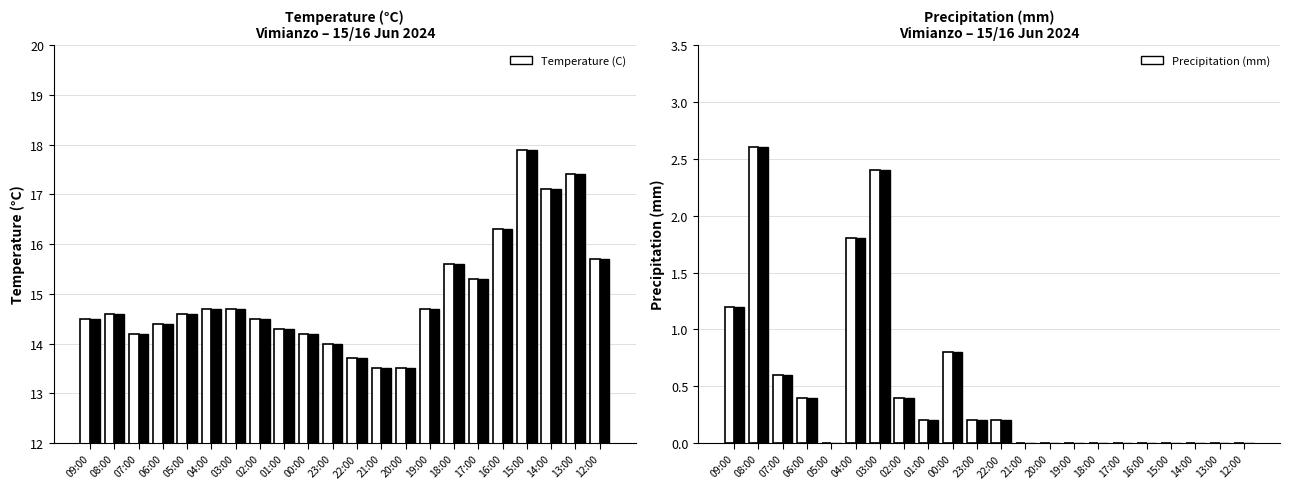

Reading left to right, what are all the values shown in this chart?

Temperature (C): 14.5	14.6	14.2	14.4	14.6	14.7	14.7	14.5	14.3	14.2	14.0	13.7	13.5	13.5	14.7	15.6	15.3	16.3	17.9	17.1	17.4	15.7
Precipitation (mm): 1.2	2.6	0.6	0.4	0.0	1.8	2.4	0.4	0.2	0.8	0.2	0.2	0.0	0.0	0.0	0.0	0.0	0.0	0.0	0.0	0.0	0.0